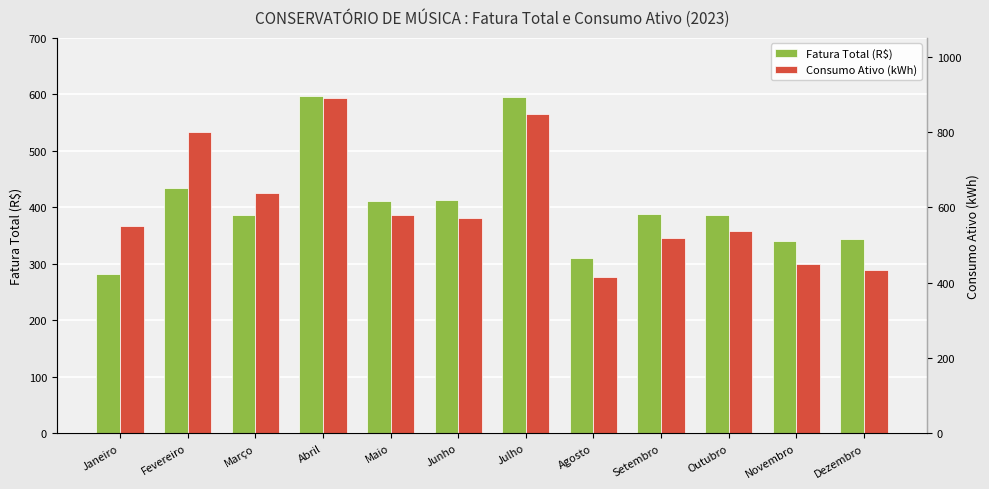

What position from the left is Janeiro?

1